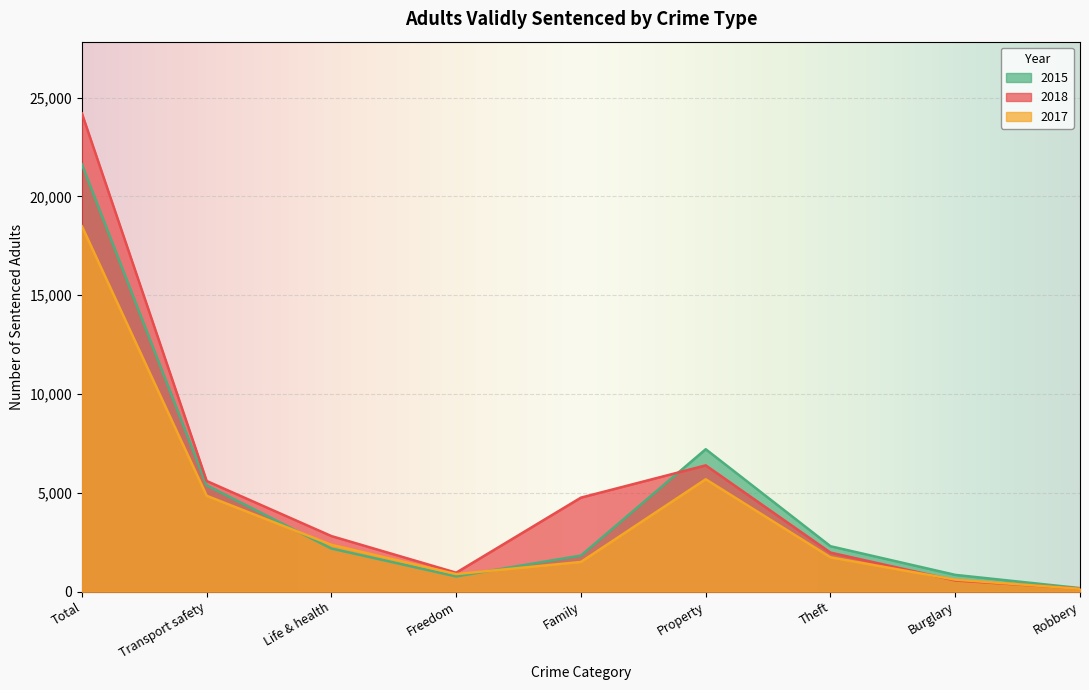

Which series changed the most between Freedom and Burglary?

2018